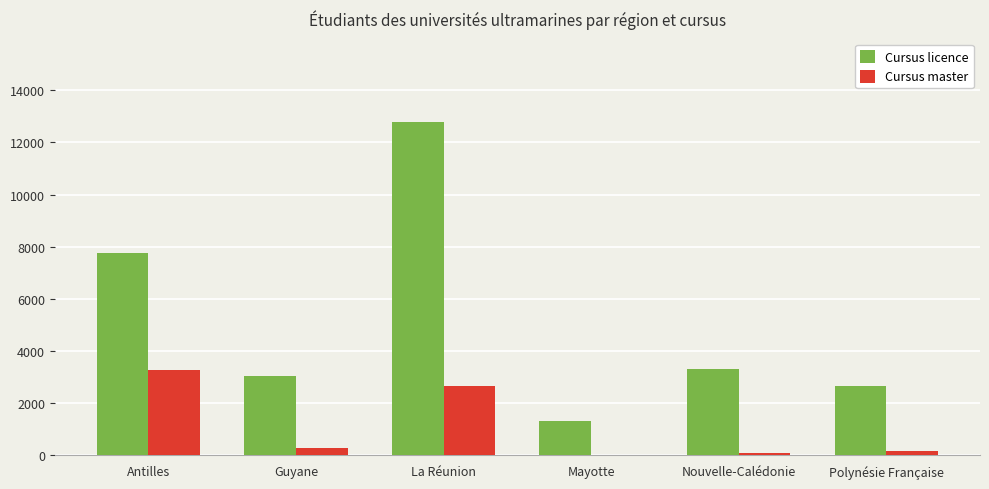

Is the value of Cursus licence at Mayotte greater than the value of Cursus master at Guyane?

Yes